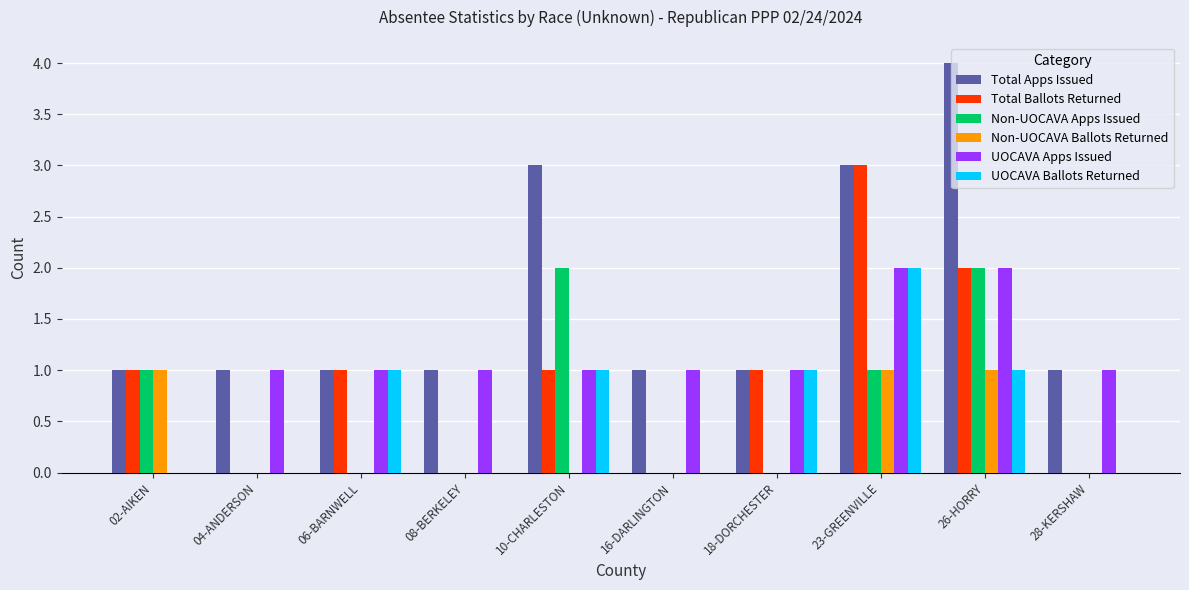

Reading left to right, transcribe all the data shown in this chart.

Total Apps Issued: 1	1	1	1	3	1	1	3	4	1
Total Ballots Returned: 1	0	1	0	1	0	1	3	2	0
Non-UOCAVA Apps Issued: 1	0	0	0	2	0	0	1	2	0
Non-UOCAVA Ballots Returned: 1	0	0	0	0	0	0	1	1	0
UOCAVA Apps Issued: 0	1	1	1	1	1	1	2	2	1
UOCAVA Ballots Returned: 0	0	1	0	1	0	1	2	1	0